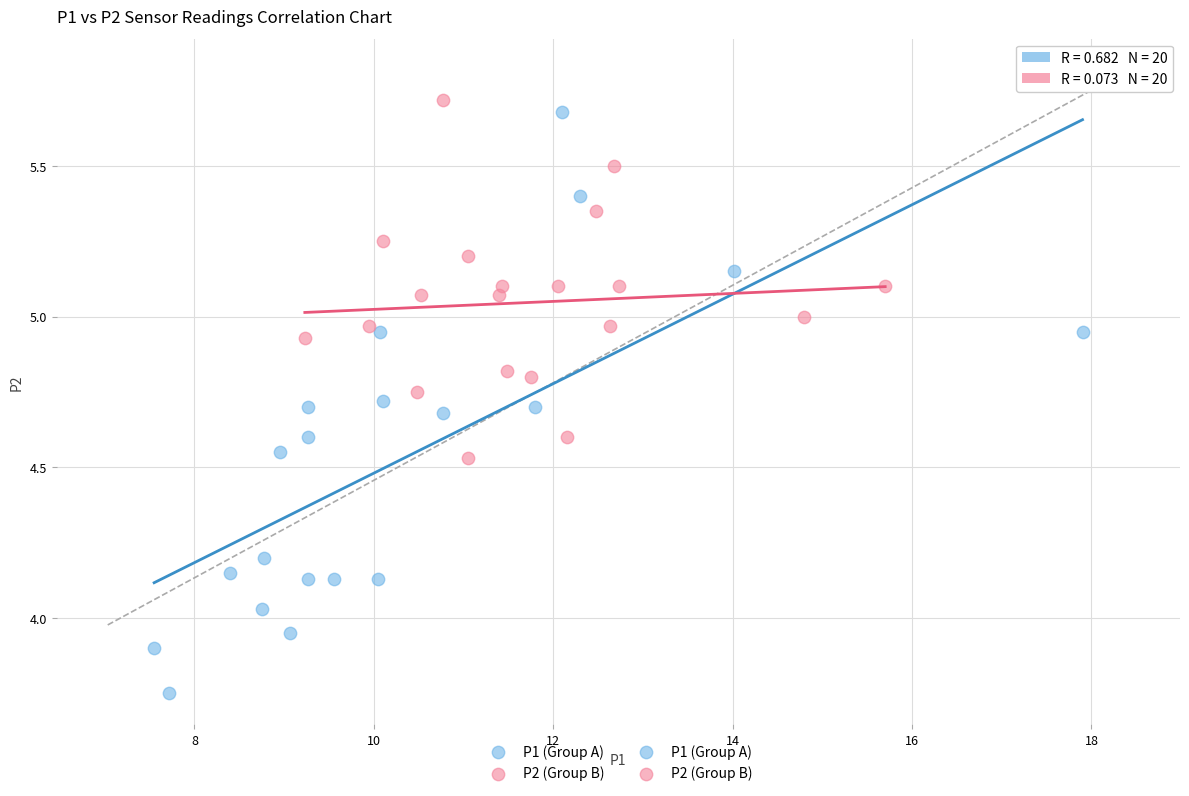

Which series reaches the minimum Y coordinate?

P1 (Group A)